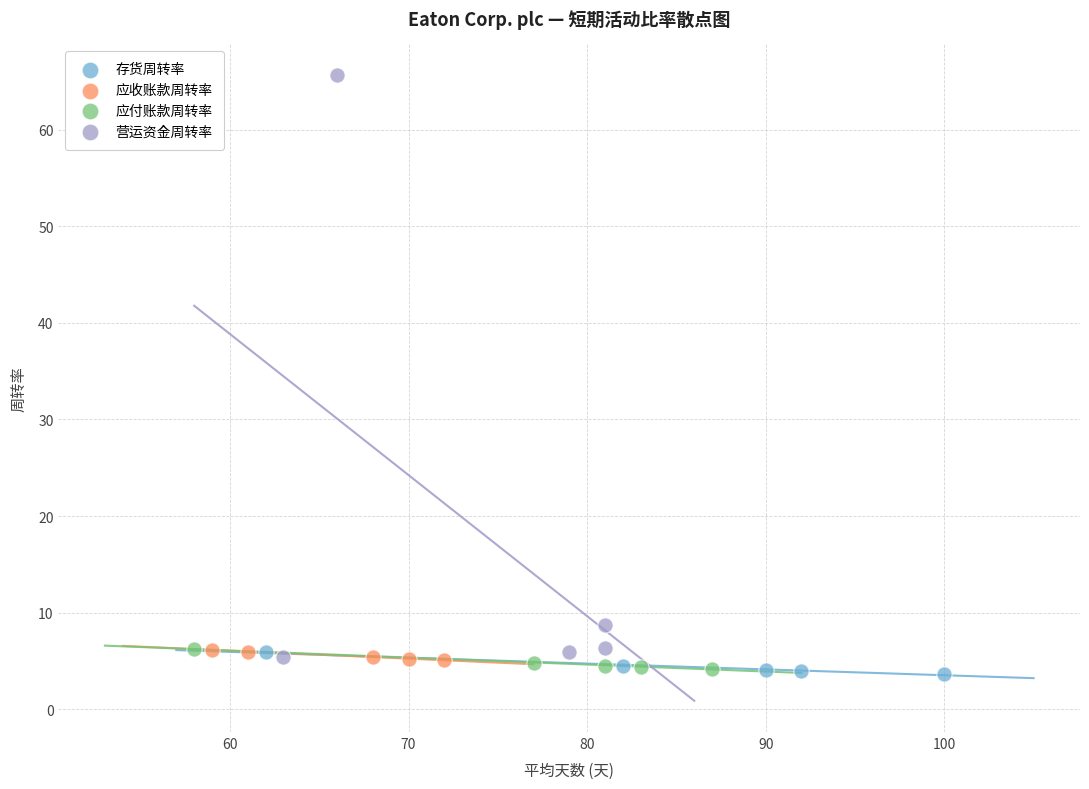

Which series contains the highest Y value?

营运资金周转率